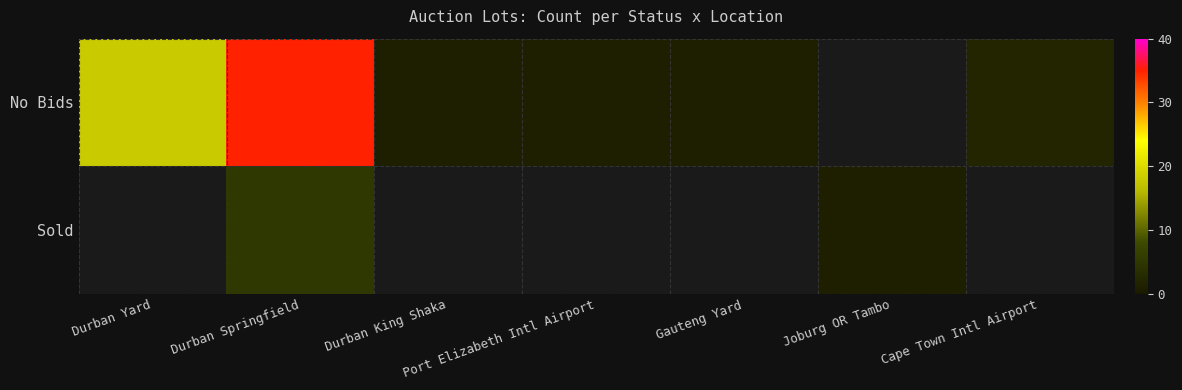

Which label corresponds to the largest value in the chart?

Durban Springfield